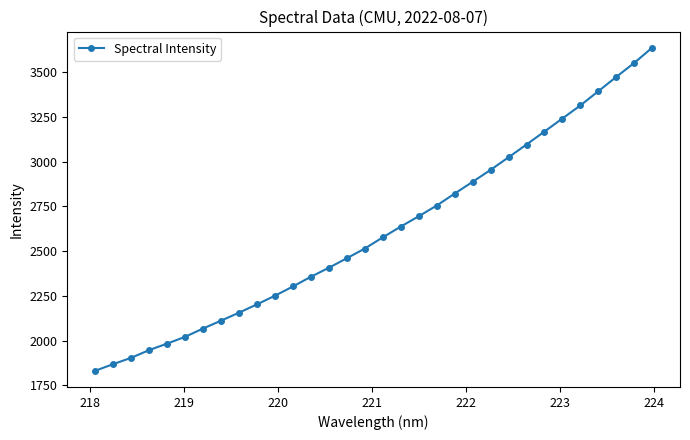

What is the minimum value shown in the chart?

1831.3